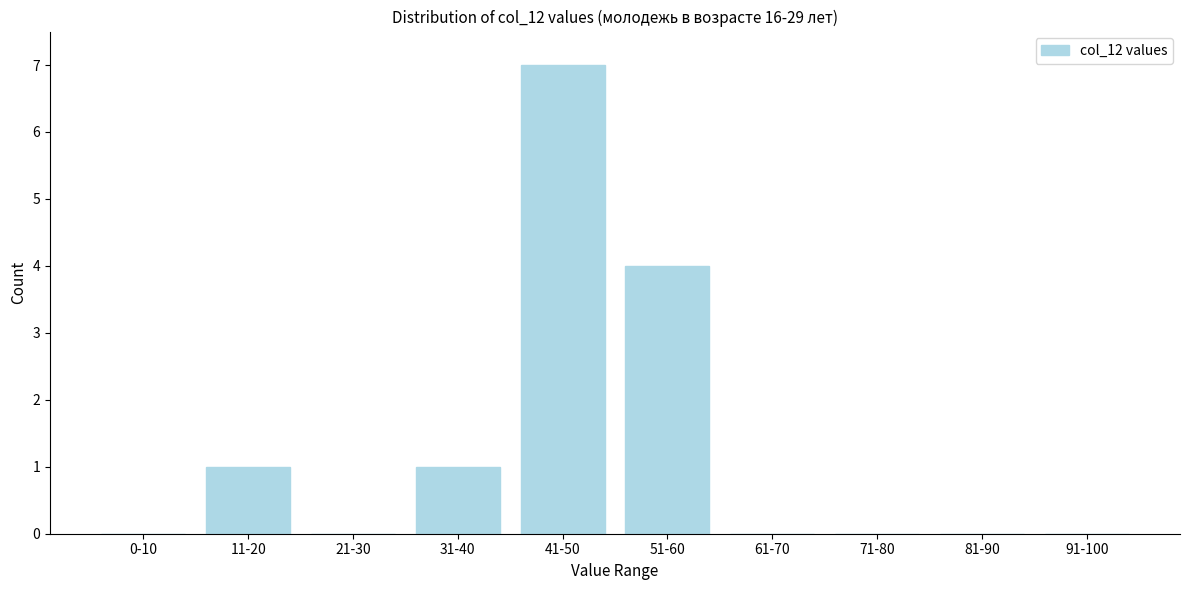

Reading left to right, transcribe all the data shown in this chart.

0-10=0	11-20=1	21-30=0	31-40=1	41-50=7	51-60=4	61-70=0	71-80=0	81-90=0	91-100=0